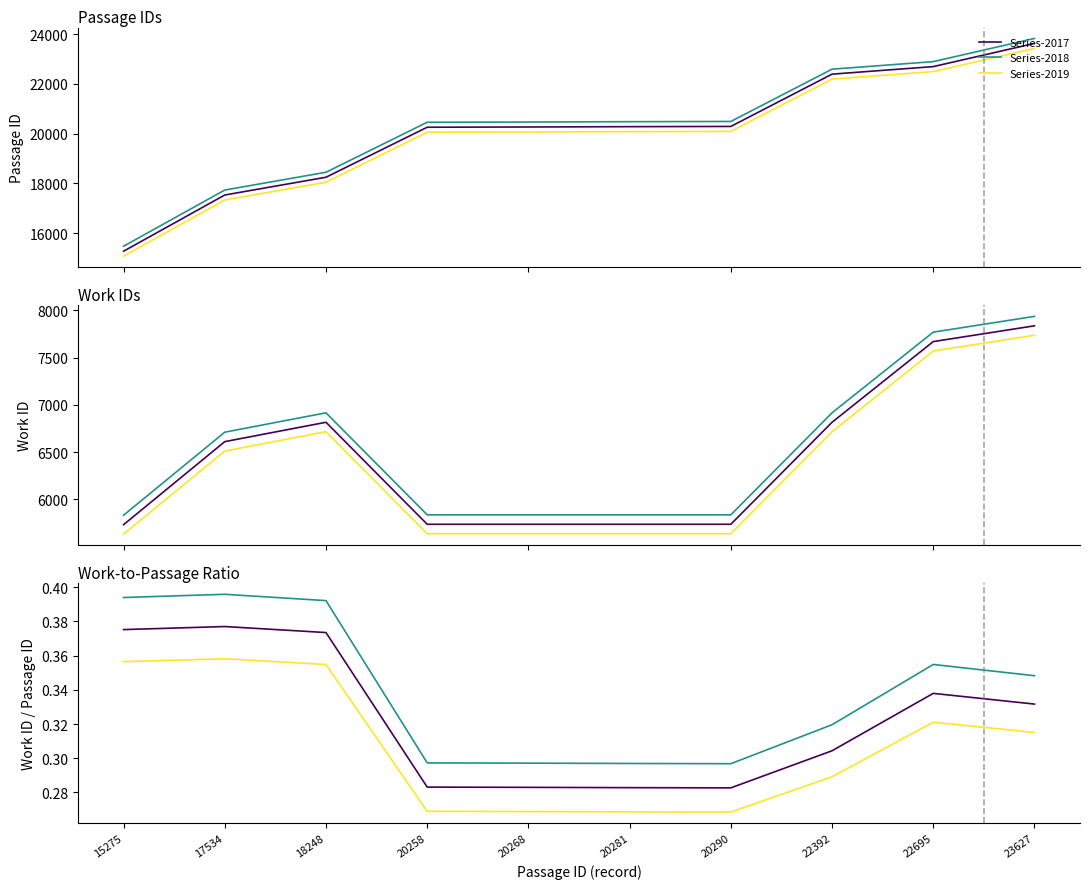

Rank the series by their average value, from lowest to highest.

Series-2019, Series-2017, Series-2018